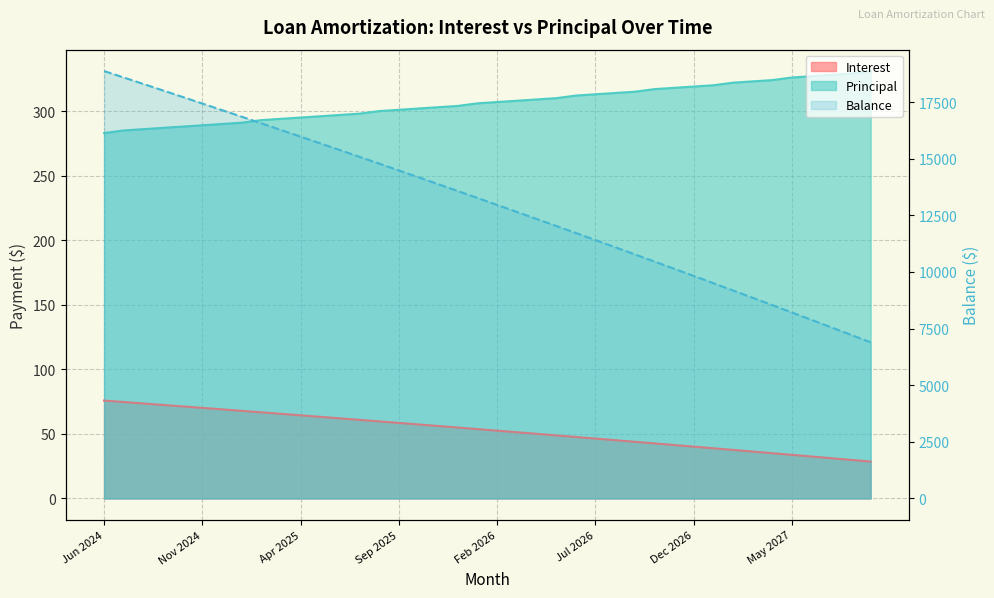

What is the greatest value displayed?

18872